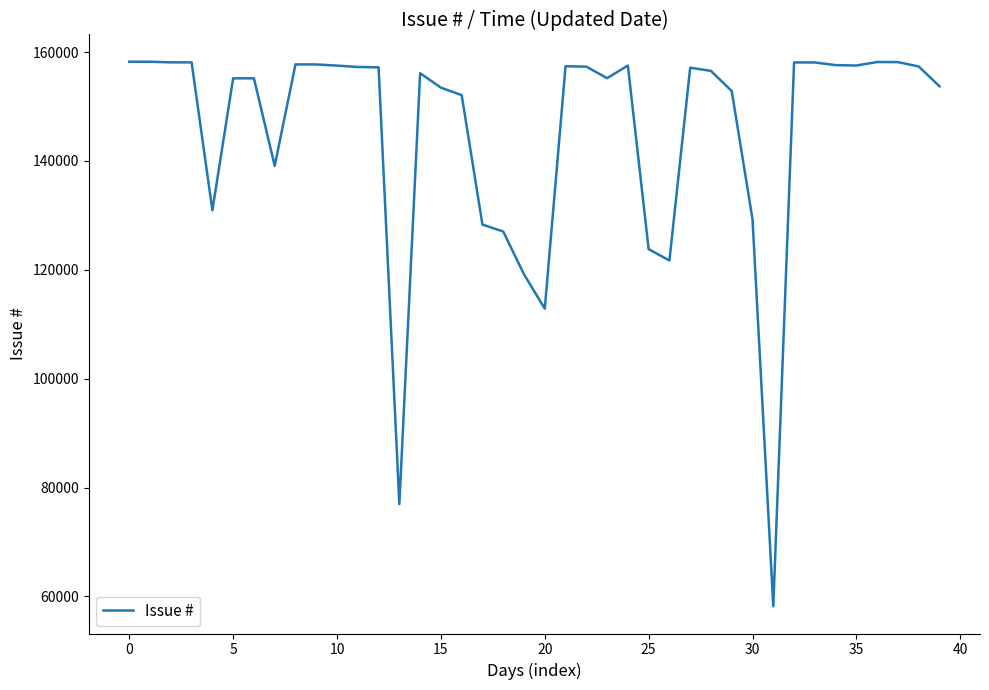

What is the greatest value displayed?

158242